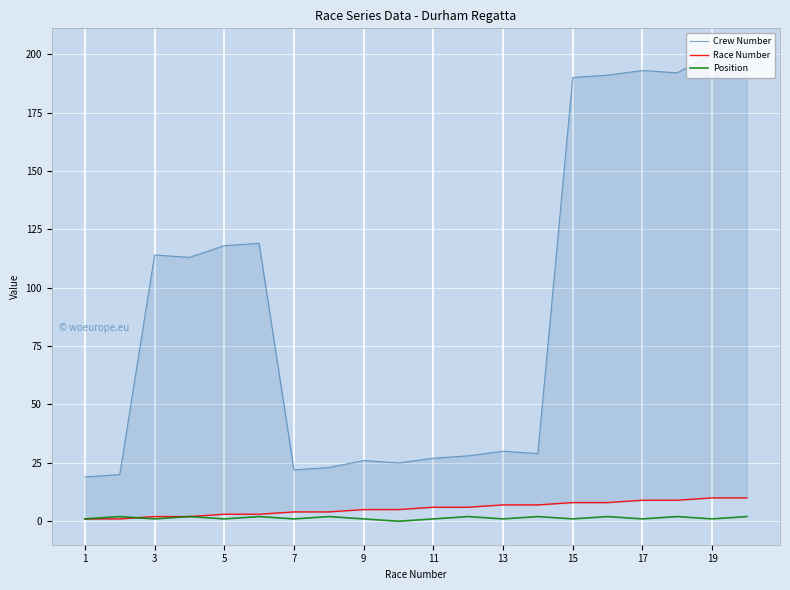

How many data points does each series have?

20